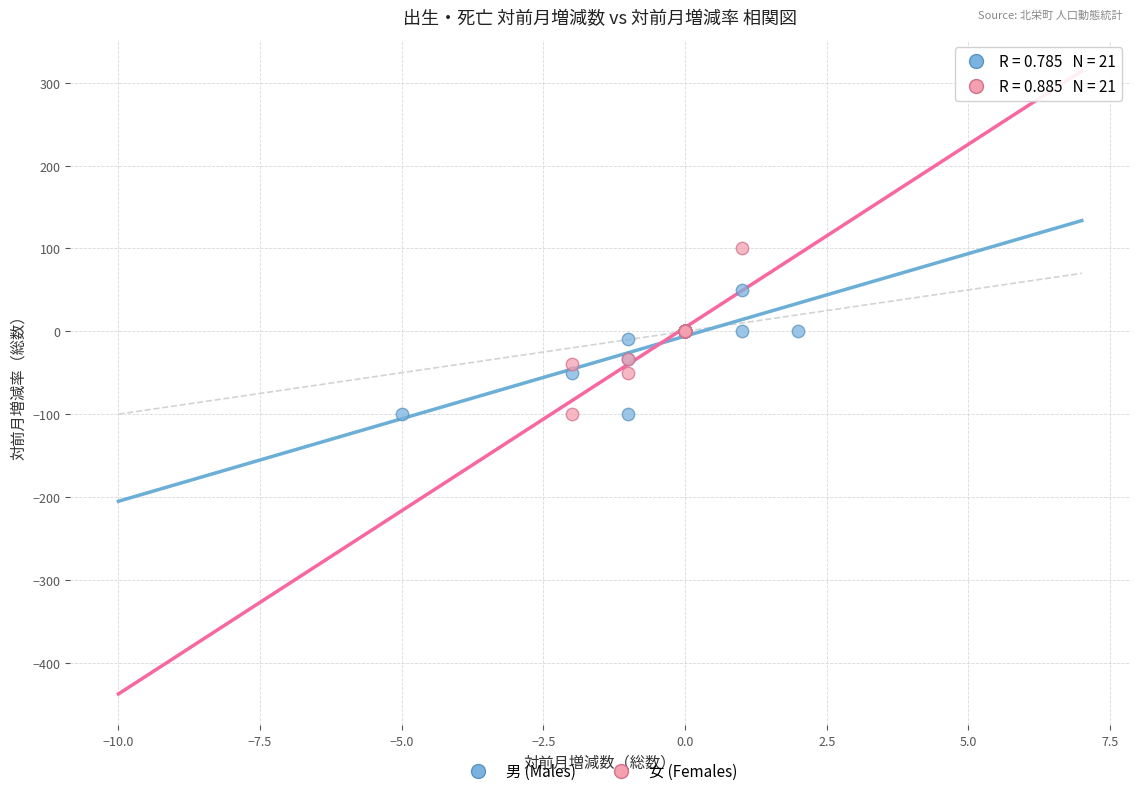

Which series reaches the maximum Y coordinate?

女 (Females)